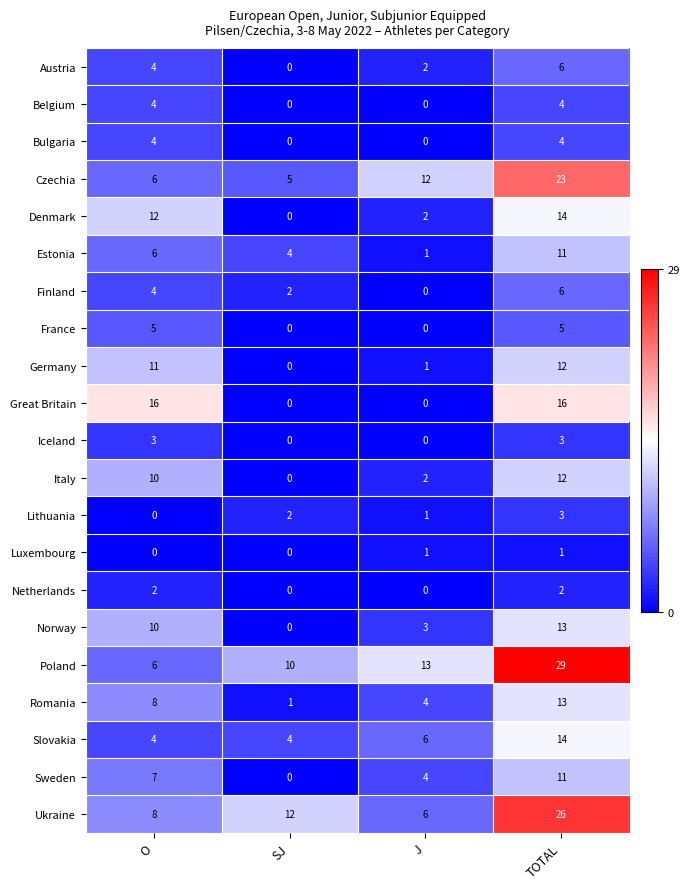

How many values in the Luxembourg series are below 1?

2